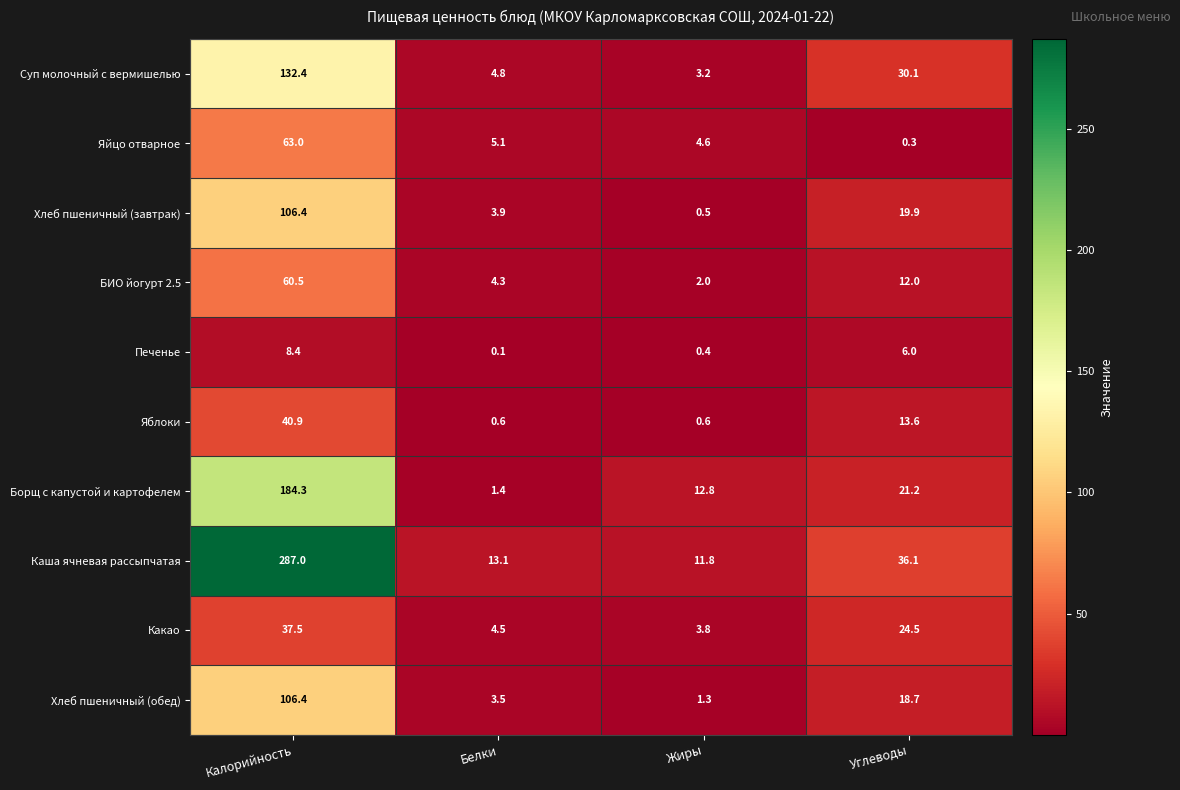

What is the sum of all Суп молочный с вермишелью values?

170.5